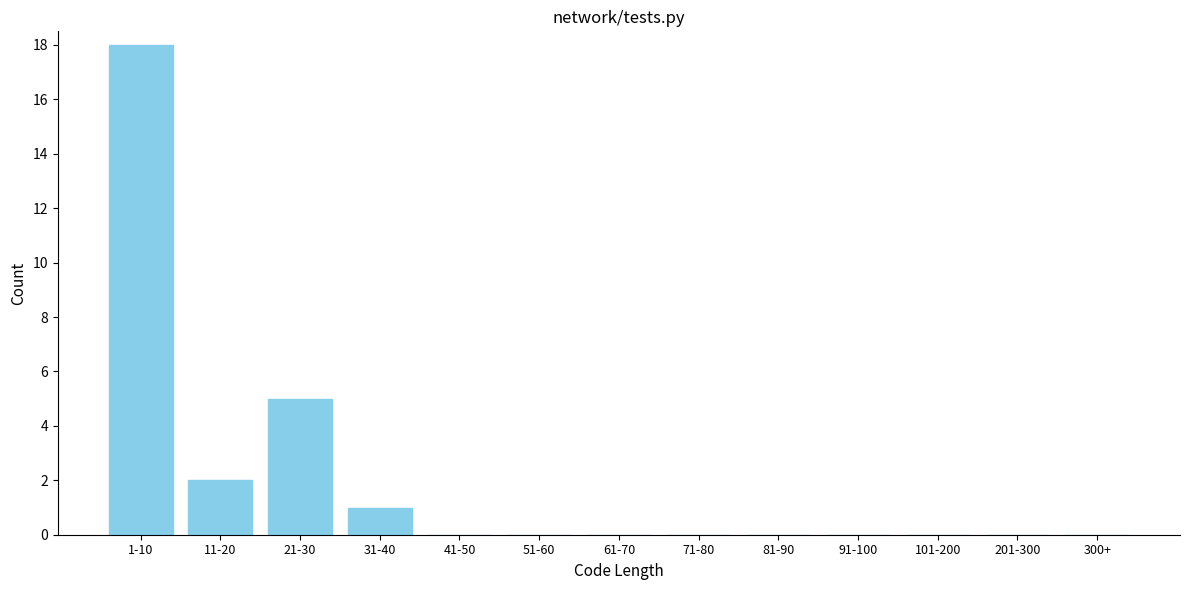

Reading right to left, list all the values displayed in this chart.

300+=0	201-300=0	101-200=0	91-100=0	81-90=0	71-80=0	61-70=0	51-60=0	41-50=0	31-40=1	21-30=5	11-20=2	1-10=18